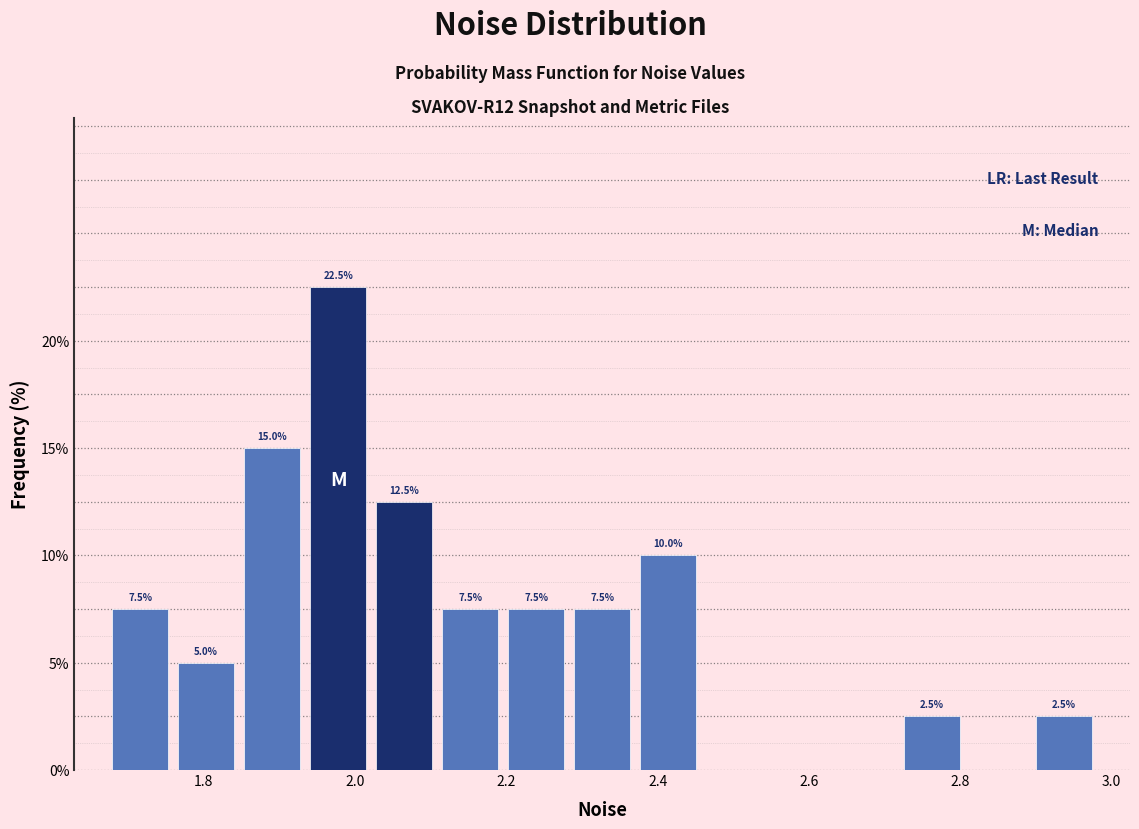

Which range on the x-axis has the tallest bar?

1.94 to 2.02